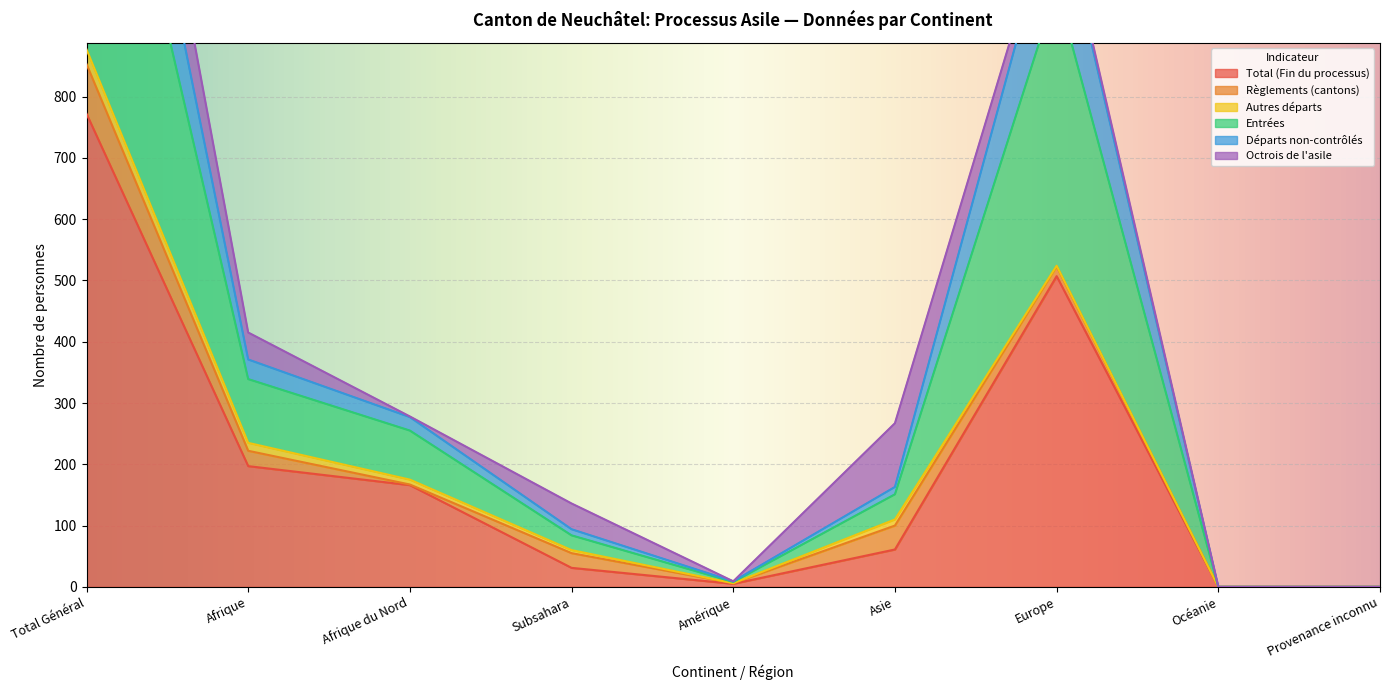

Where is Total (Fin du processus) nearest to the value 386?

Europe